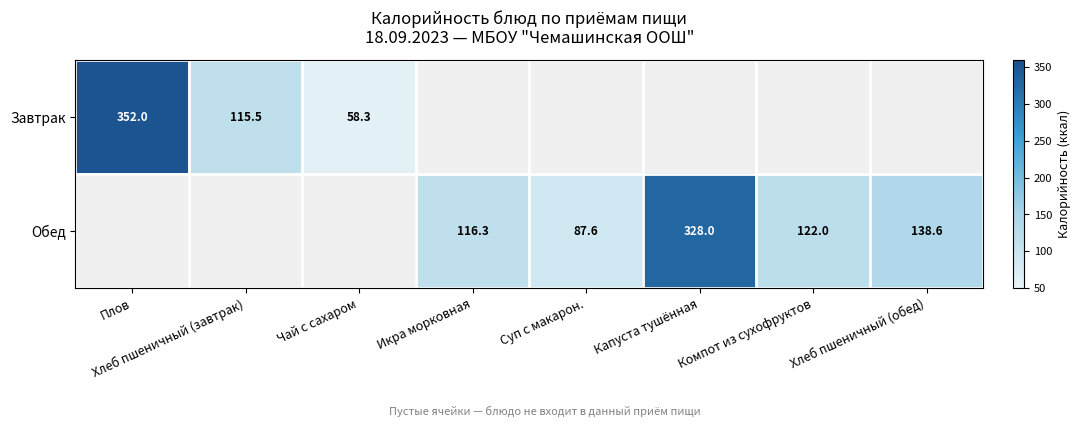

Is it true that Завтрак equals 91.5 at Чай с сахаром?

False